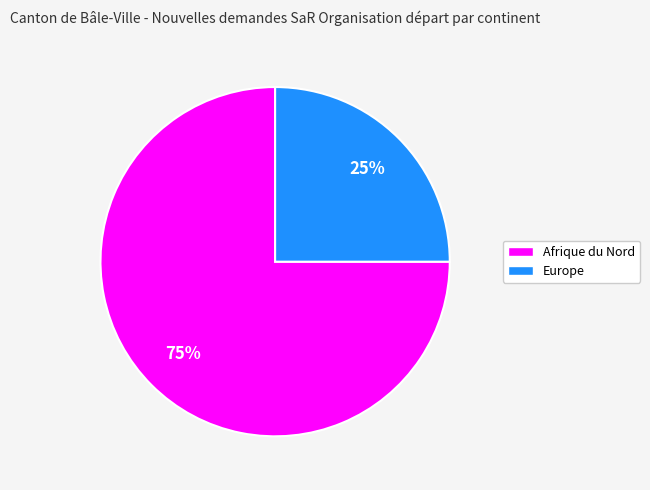

Does Europe account for over 50% of the chart?

No